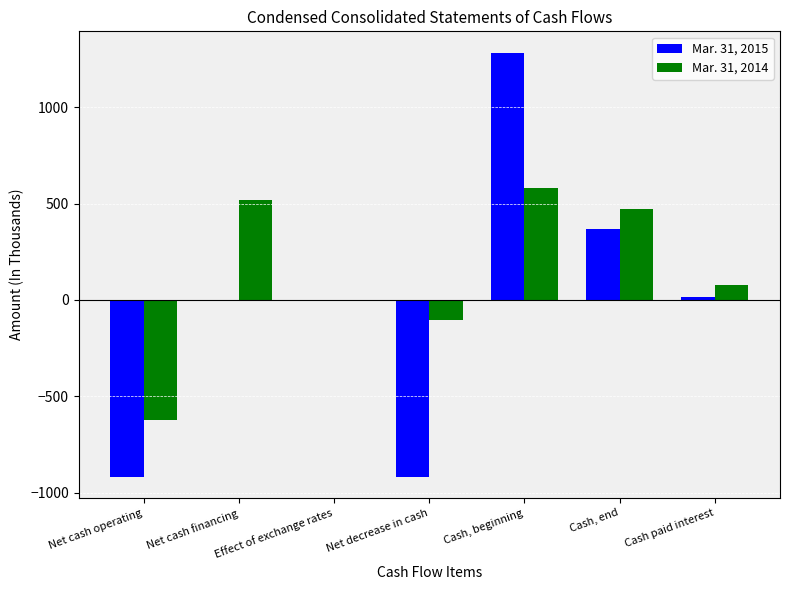

Which series changed the most between Cash, end and Cash paid interest?

Mar. 31, 2014